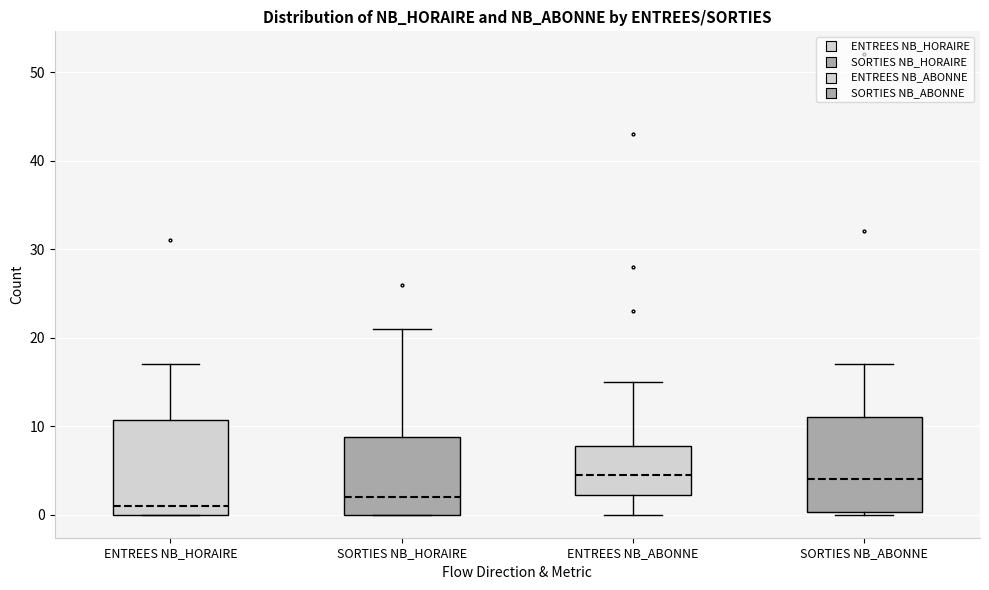

Where does the upper whisker of the box for ENTREES NB_HORAIRE end on the y-axis? The values are not printed on the chart, so give them approximately, as read against the axis.

17